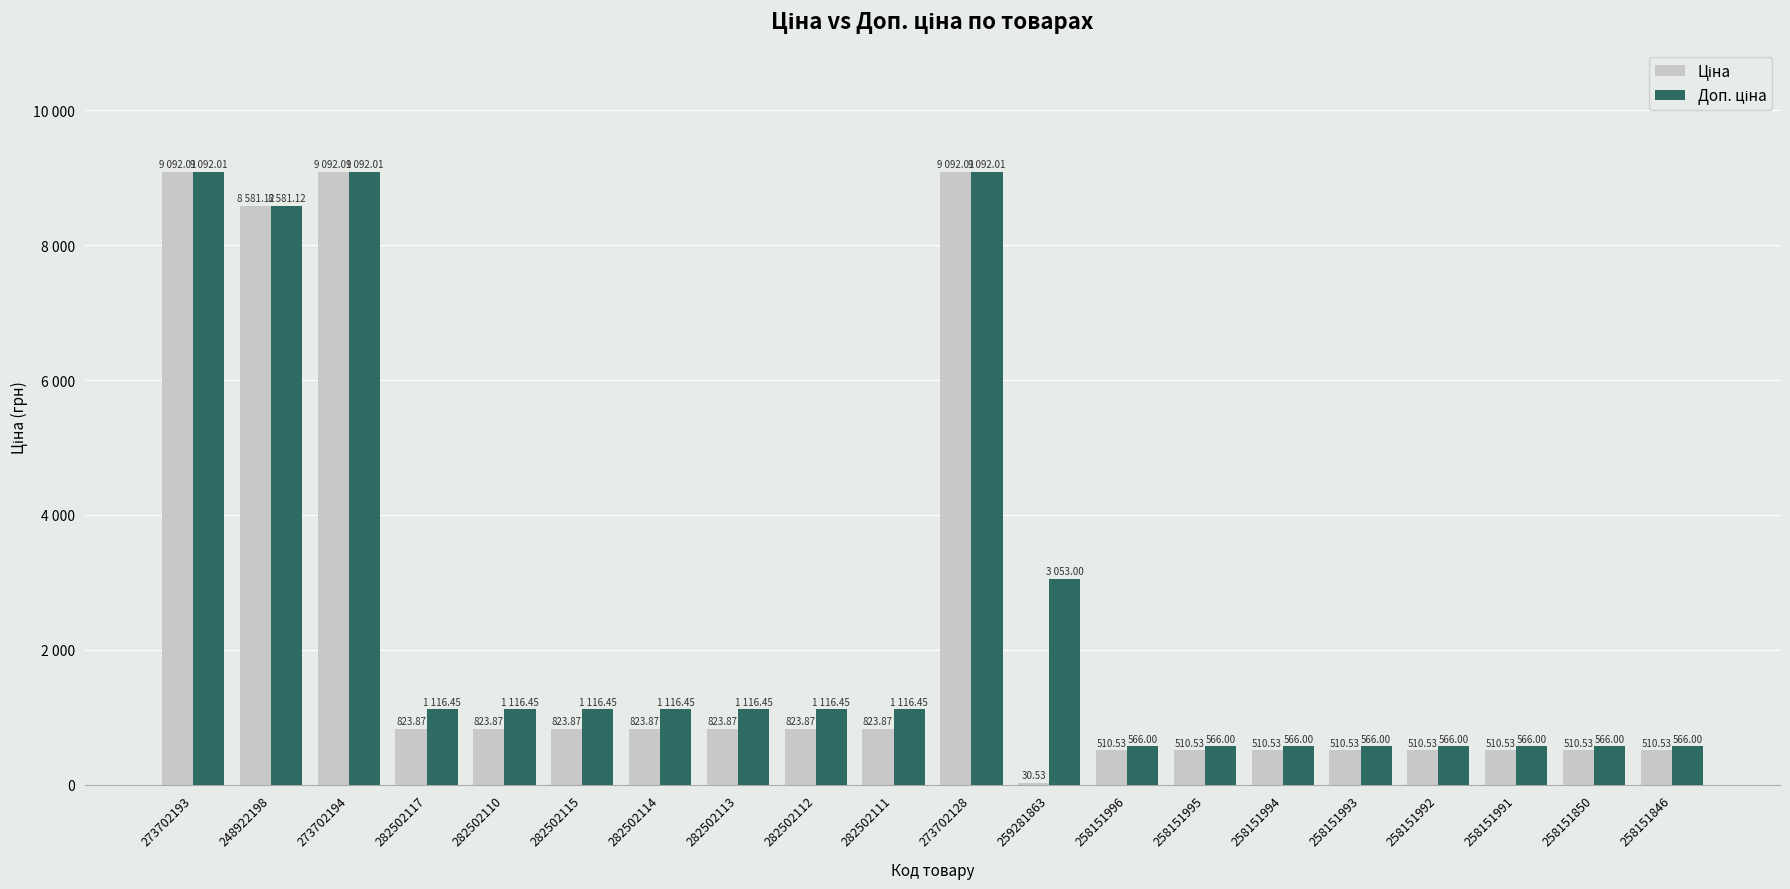

Is the value of Ціна at 282502117 greater than the value of Доп. ціна at 273702193?

No